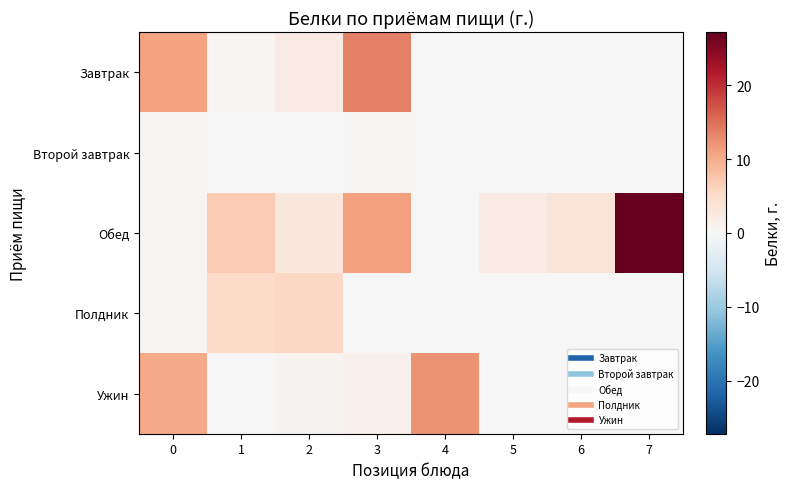

At which category is the sum across all series the highest?

7